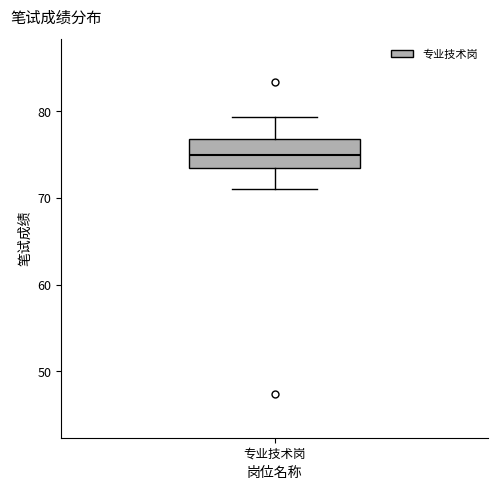

Transcribe this box plot: give where the median line is, the range the box spans, and where the two whiskers end, as read against the y-axis. The values are not printed on the chart, so give them approximately, as read against the axis.

median 75, box 74 to 77, whiskers 71 to 79